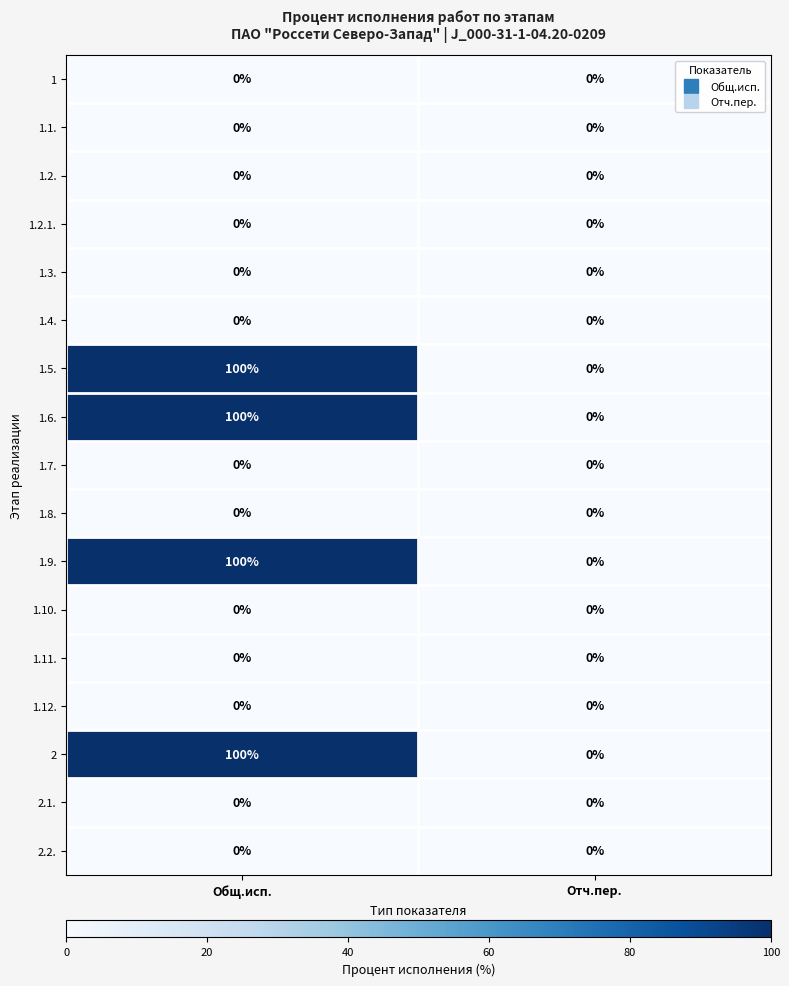

What is the difference between the highest and lowest values at Общ.исп.?

100